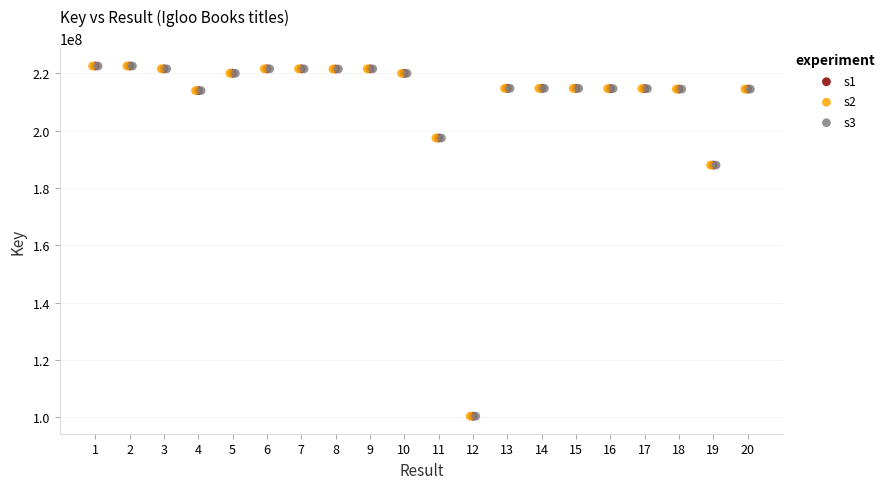

What are all the series names shown in the legend?

s1, s2, s3